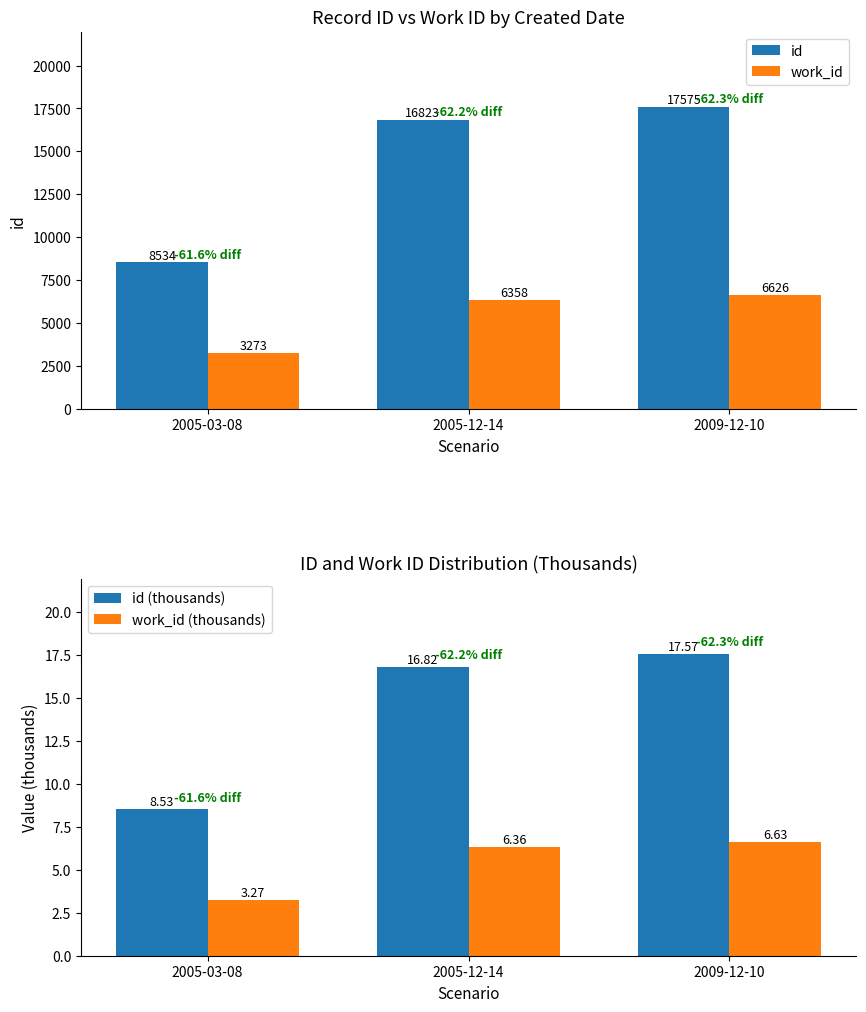

Where is work_id (thousands) nearest to the value 4?

2005-03-08